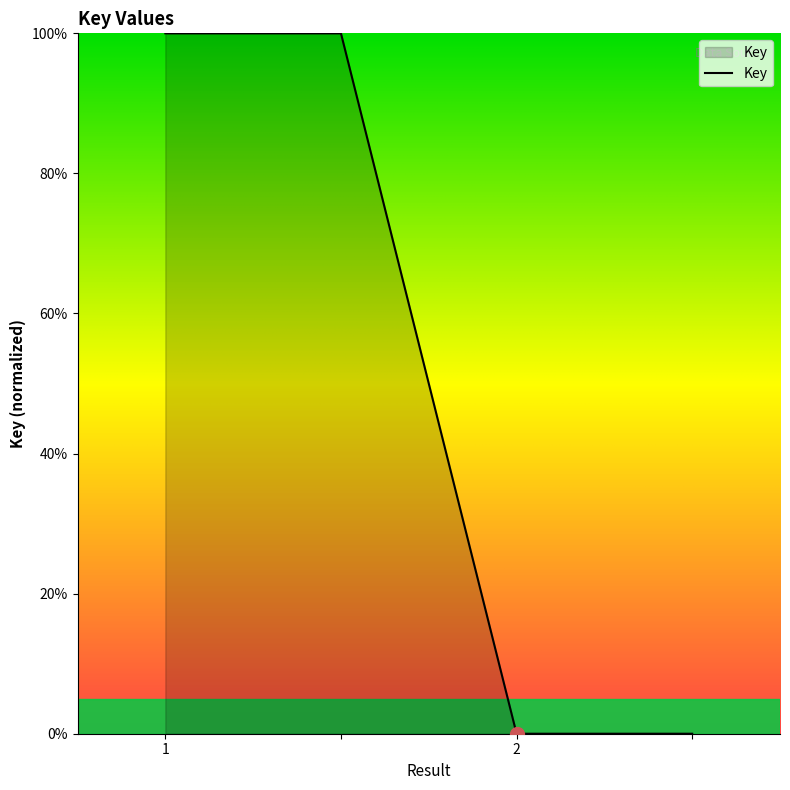

What is the average value?

50